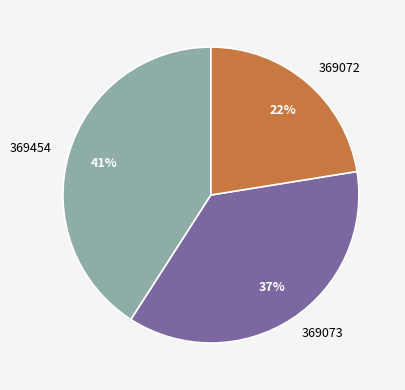

Is there any slice that represents more than half of the pie?

No